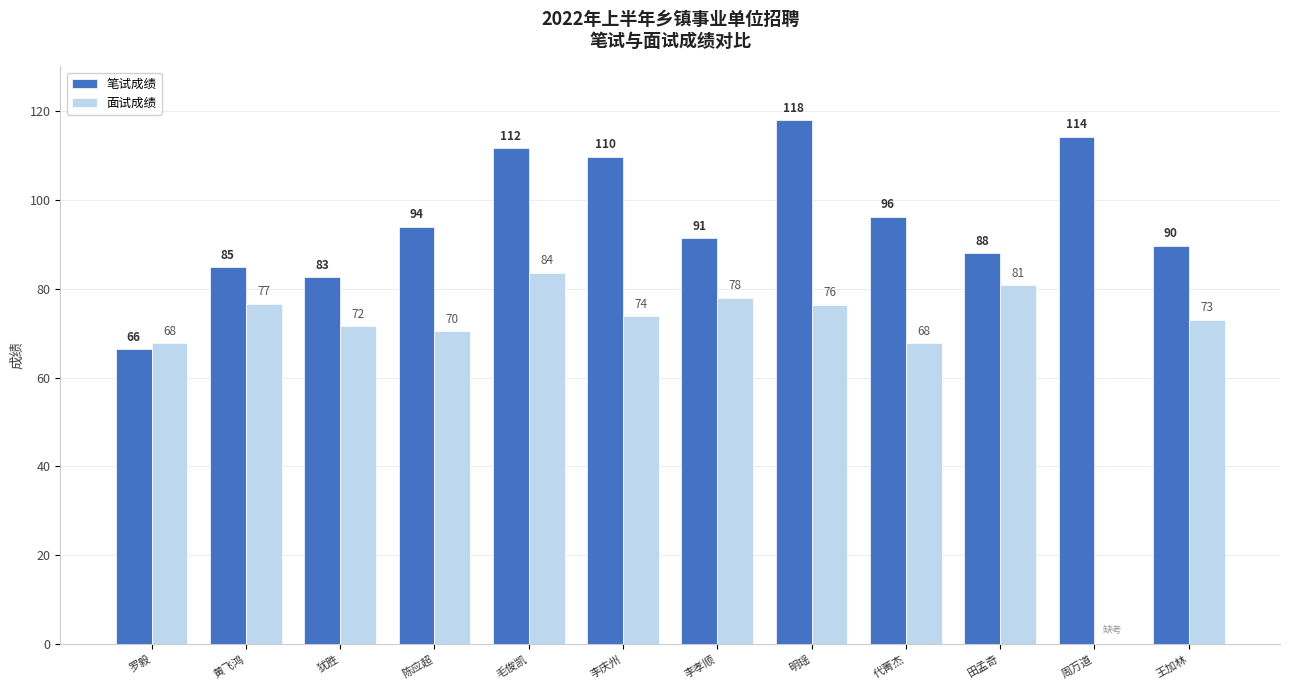

How many categories are shown in the chart?

12